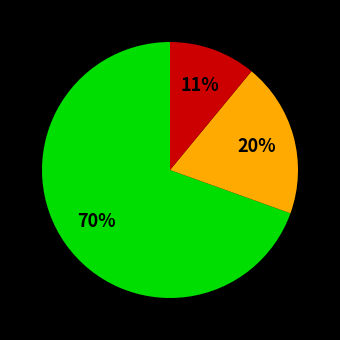

Does any single category account for the majority?

Yes